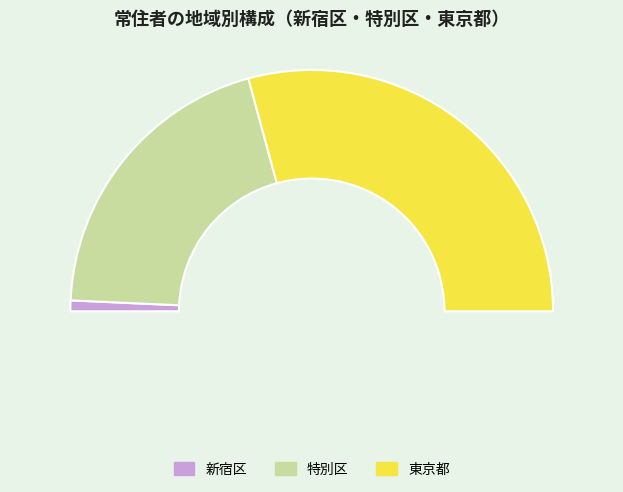

To the nearest percent, what percentage of the pie is 東京都?

58%